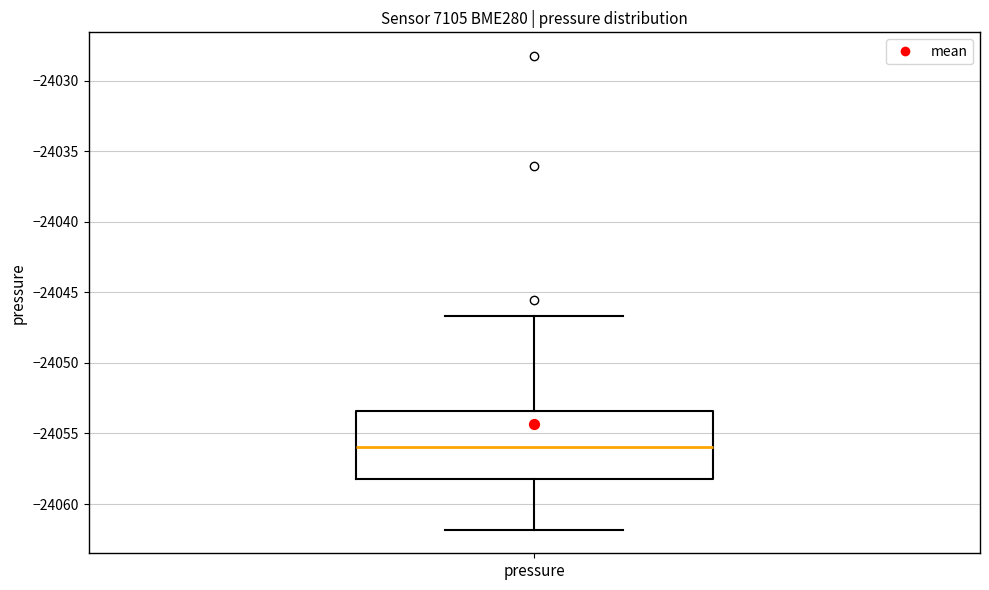

Where does the median line of the box for pressure sit on the y-axis? The values are not printed on the chart, so give them approximately, as read against the axis.

-24056.0